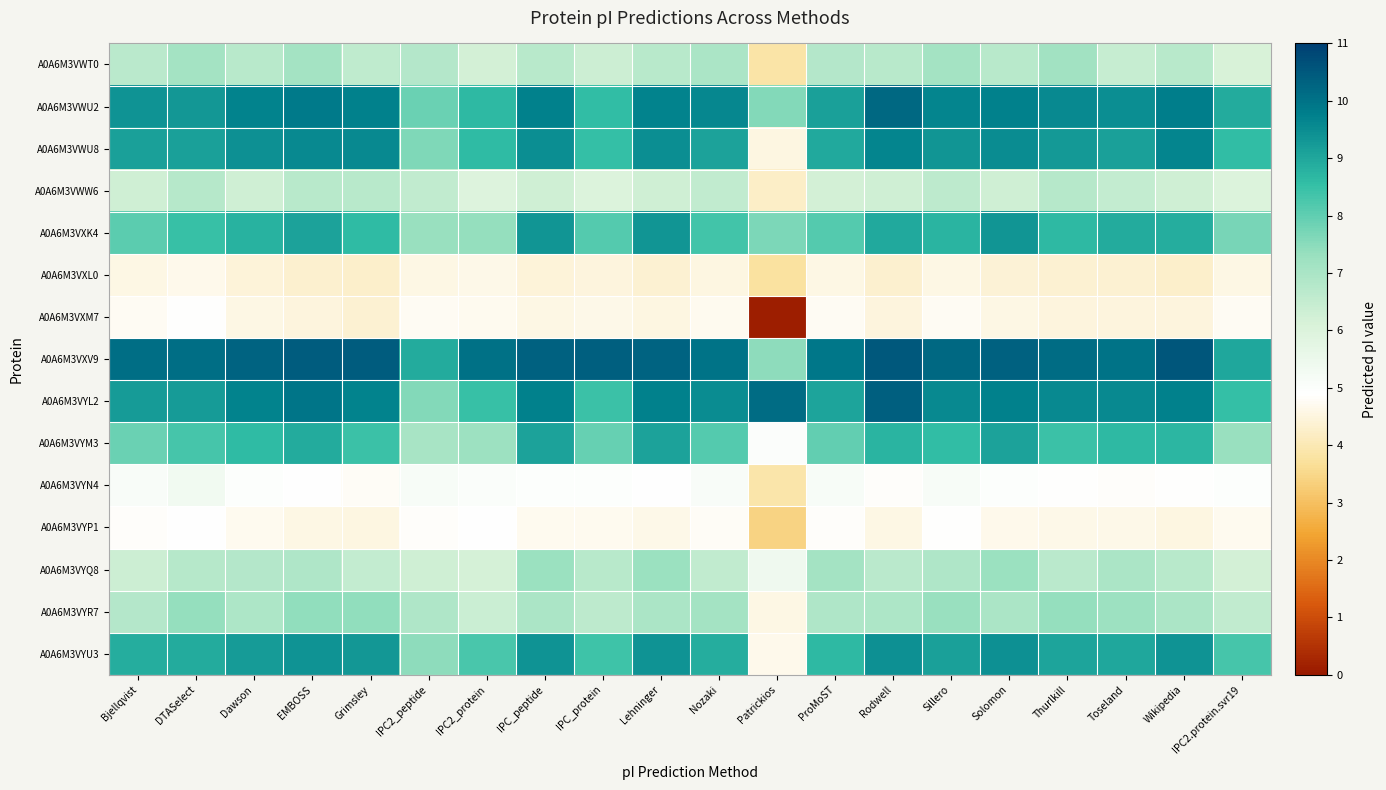

What is the smallest value displayed?

0.1